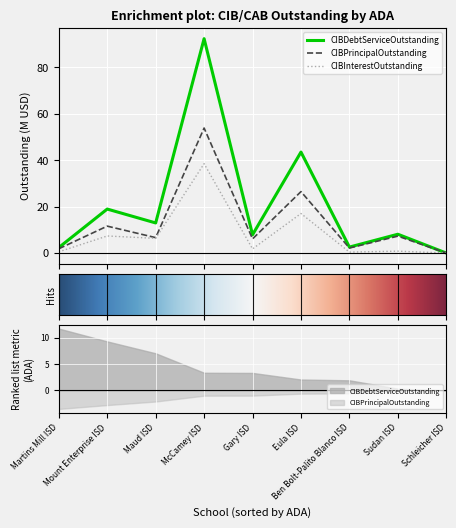

Where is CIBPrincipalOutstanding nearest to the value 26?

Eula ISD